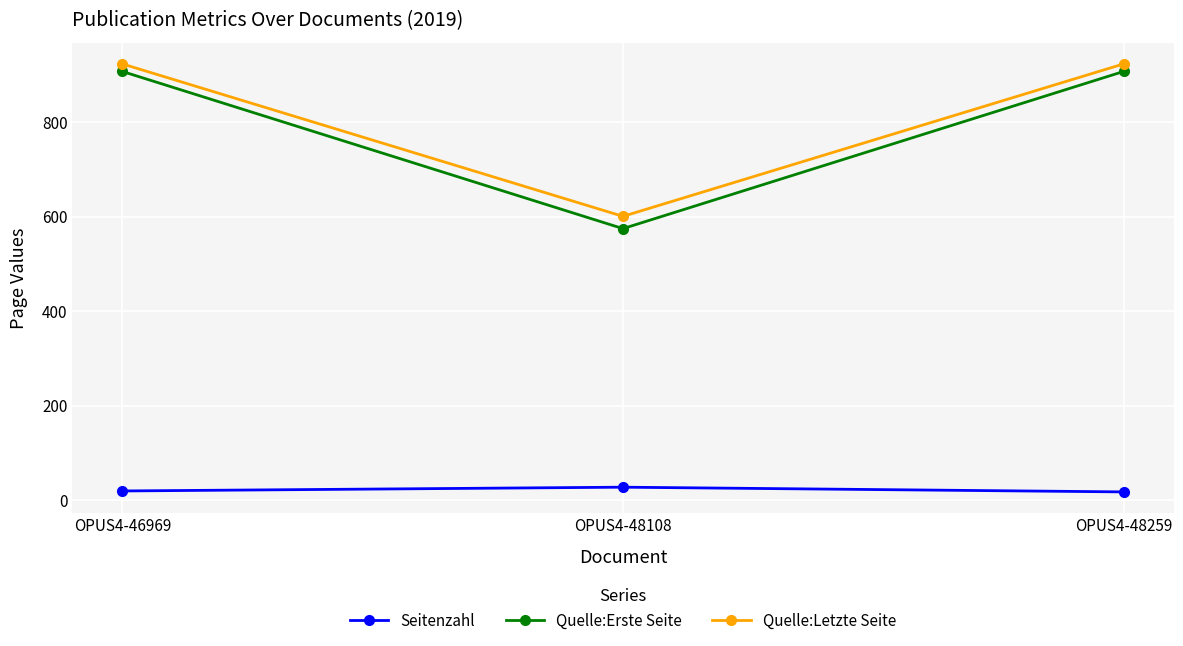

What is the difference between the Seitenzahl values at OPUS4-48259 and OPUS4-46969?

2